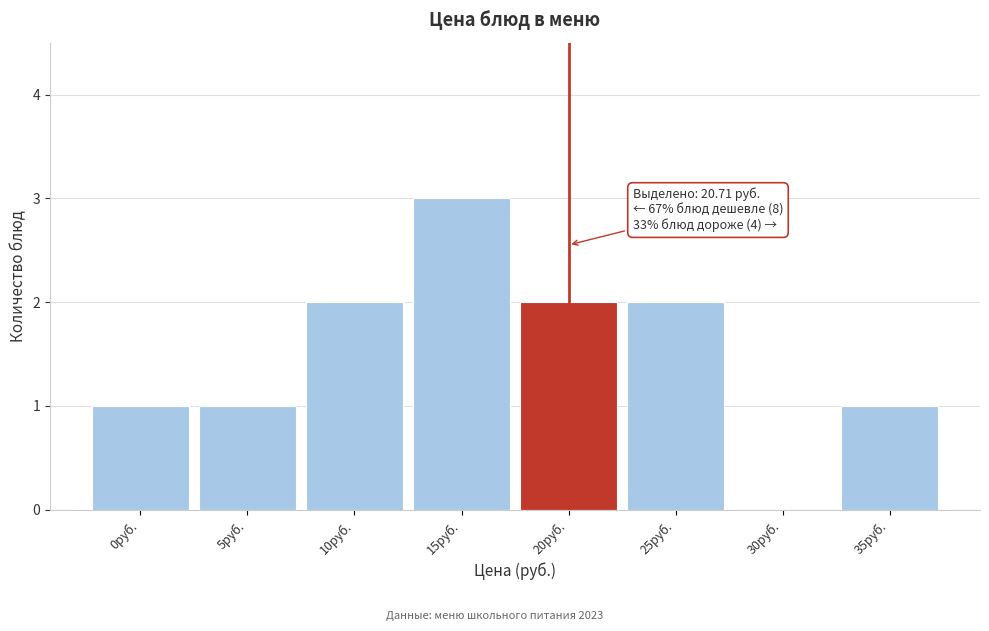

Reading right to left, transcribe all the data shown in this chart.

35руб.=1	30руб.=0	25руб.=2	20руб.=2	15руб.=3	10руб.=2	5руб.=1	0руб.=1